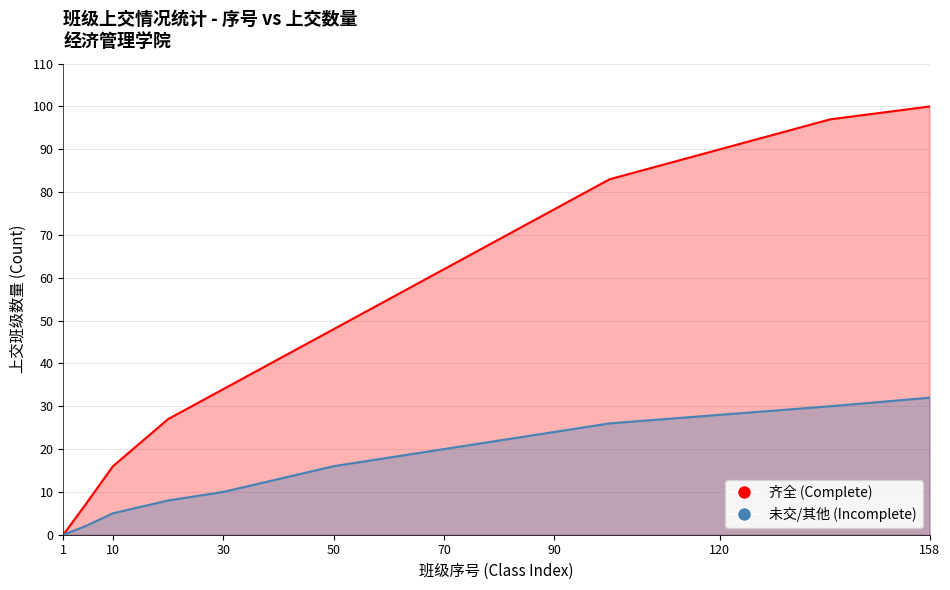

What is the maximum value shown in the chart?

100